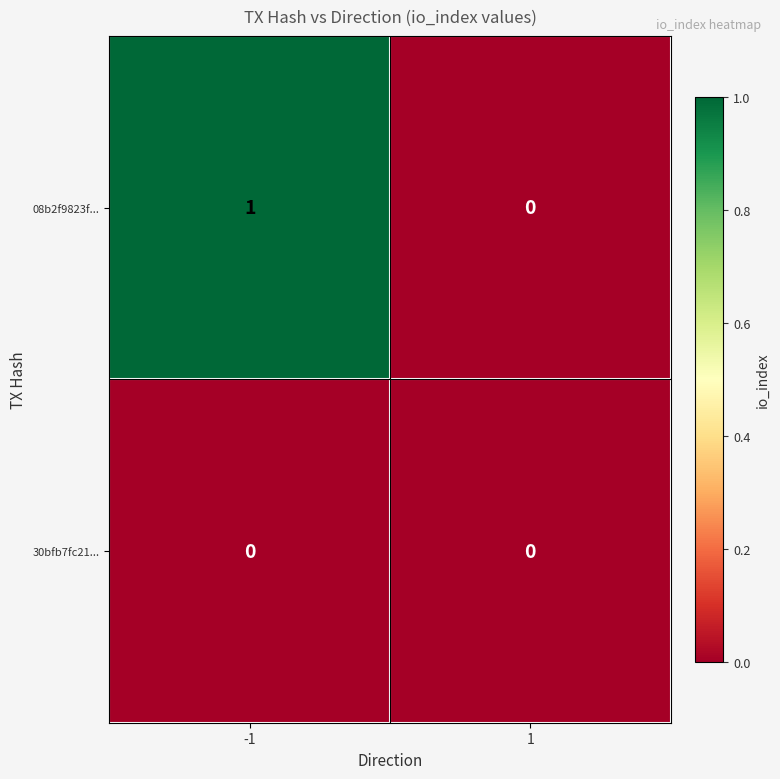

The value of 30bfb7fc21... at 1 is 0. True or false?

True